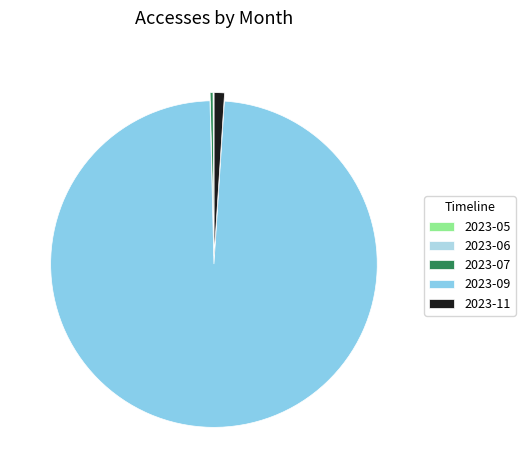

Rank the categories by value from lowest to highest.

2023-06, 2023-05, 2023-07, 2023-11, 2023-09